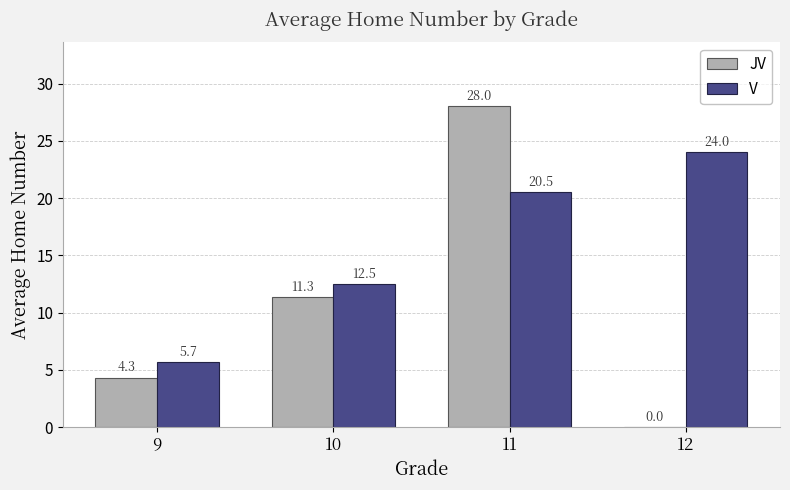

Is the value of JV at 9 greater than the value of V at 11?

No